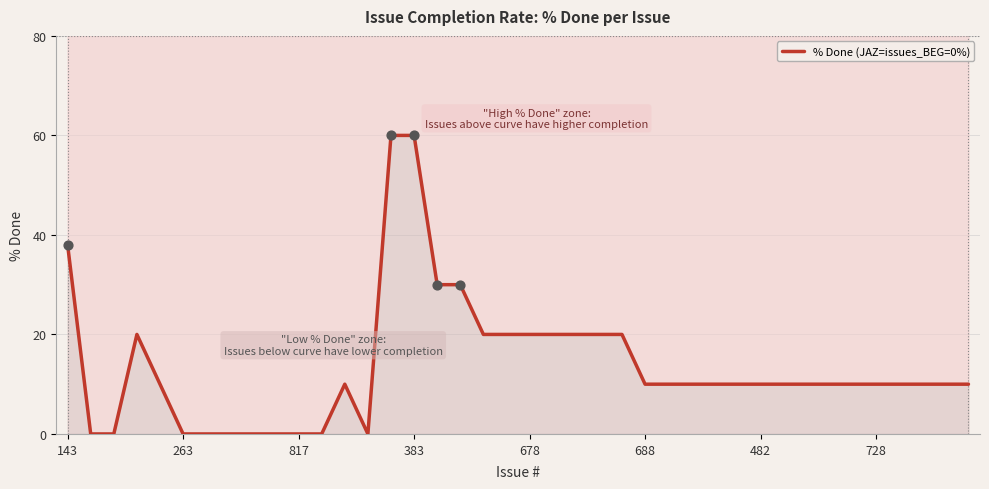

What is the change in value from 143 to 8?

-38